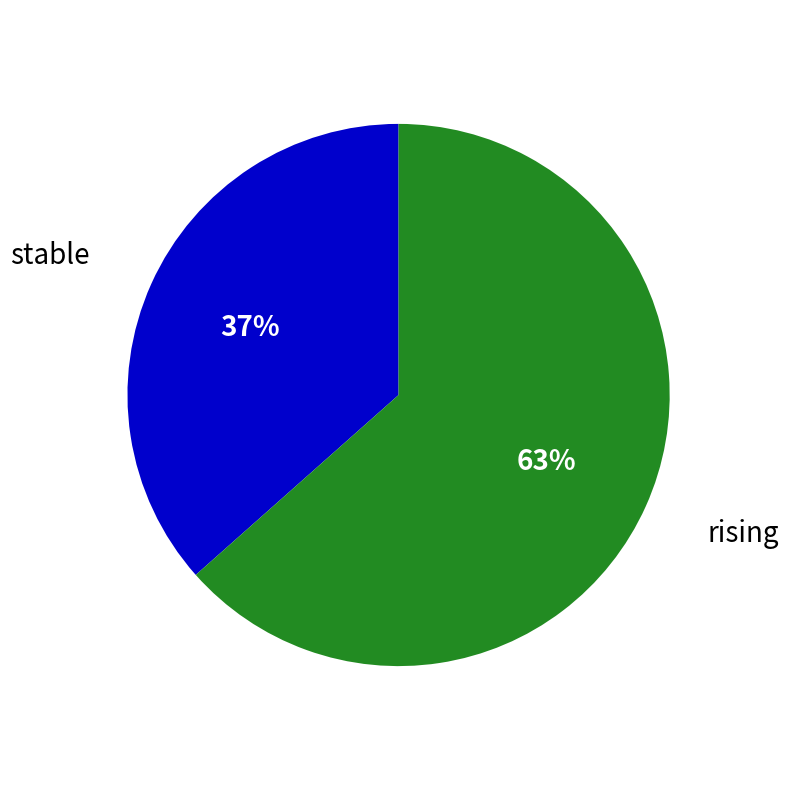

How many slices are in this pie chart?

2